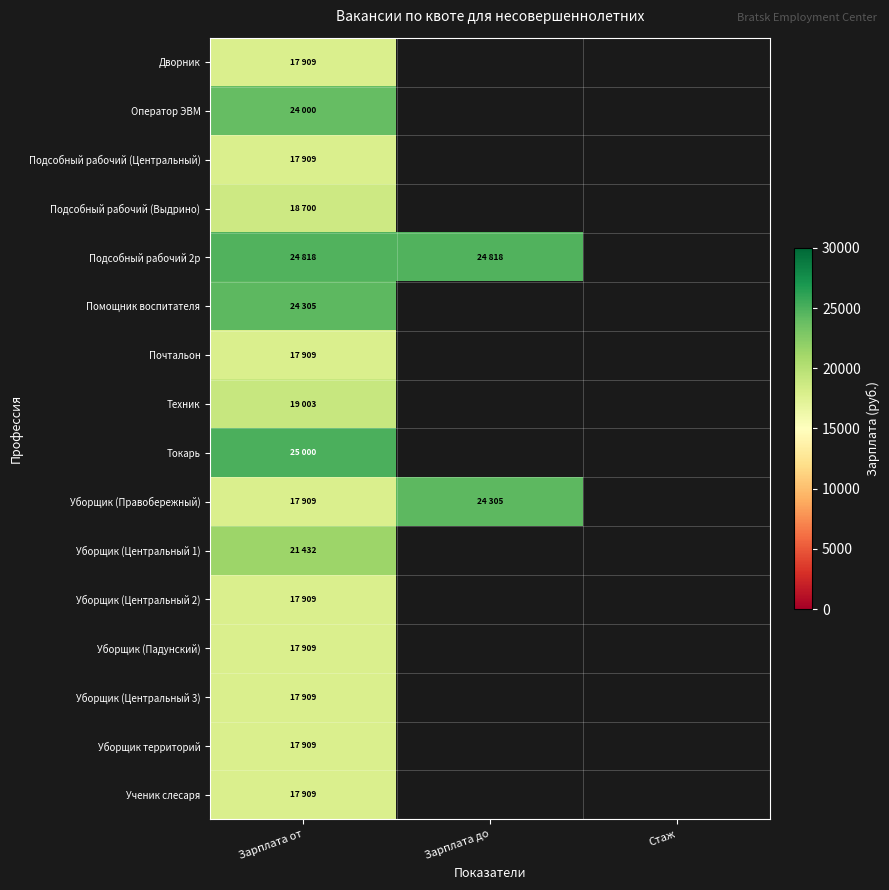

Rank the series by their maximum value, from lowest to highest.

Дворник, Подсобный рабочий (Центральный), Почтальон, Уборщик (Центральный 2), Уборщик (Падунский), Уборщик (Центральный 3), Уборщик территорий, Ученик слесаря, Подсобный рабочий (Выдрино), Техник, Уборщик (Центральный 1), Оператор ЭВМ, Помощник воспитателя, Уборщик (Правобережный), Подсобный рабочий 2р, Токарь